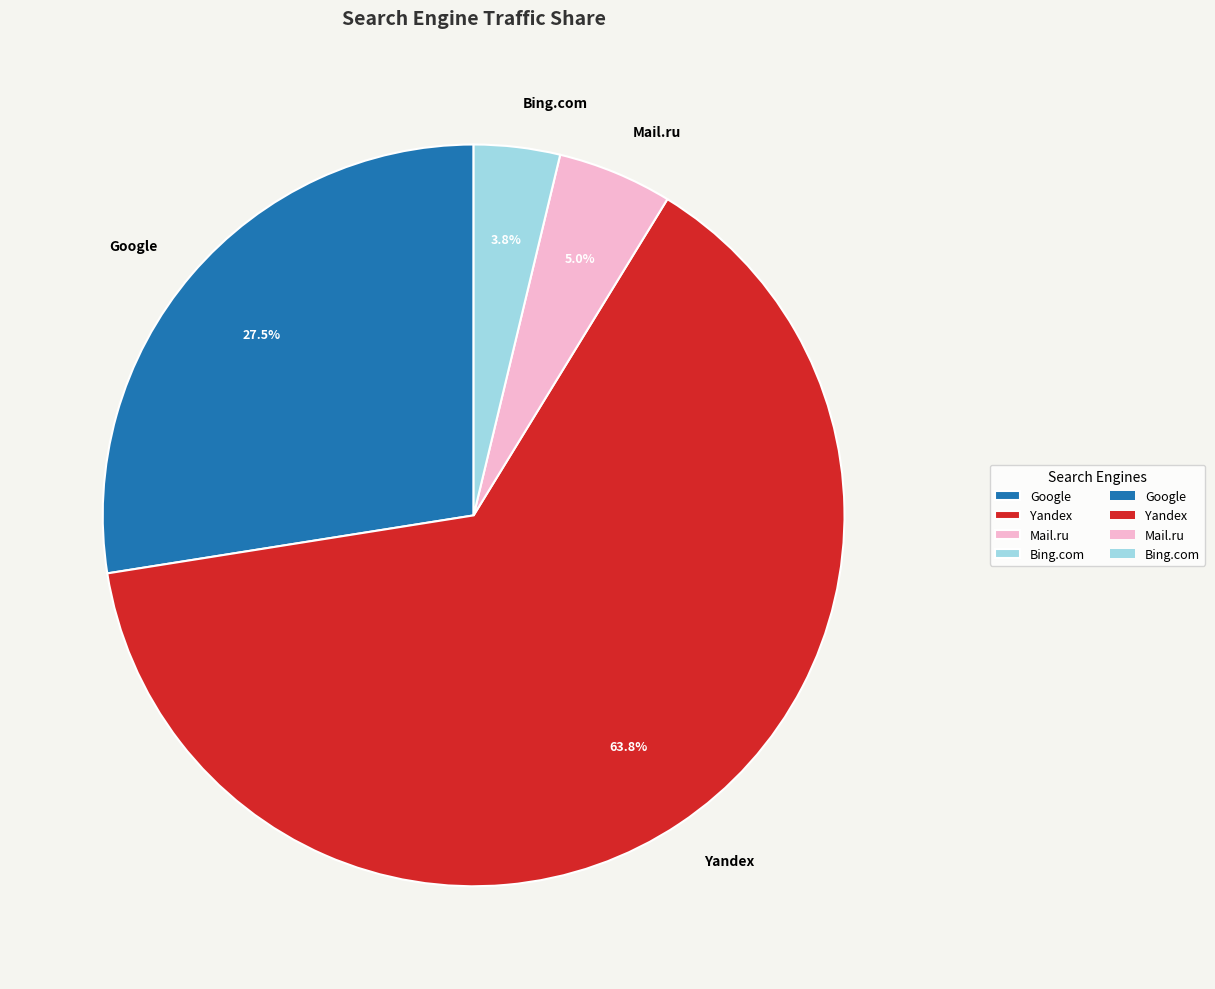

Between Mail.ru and Bing.com, which is larger?

Mail.ru